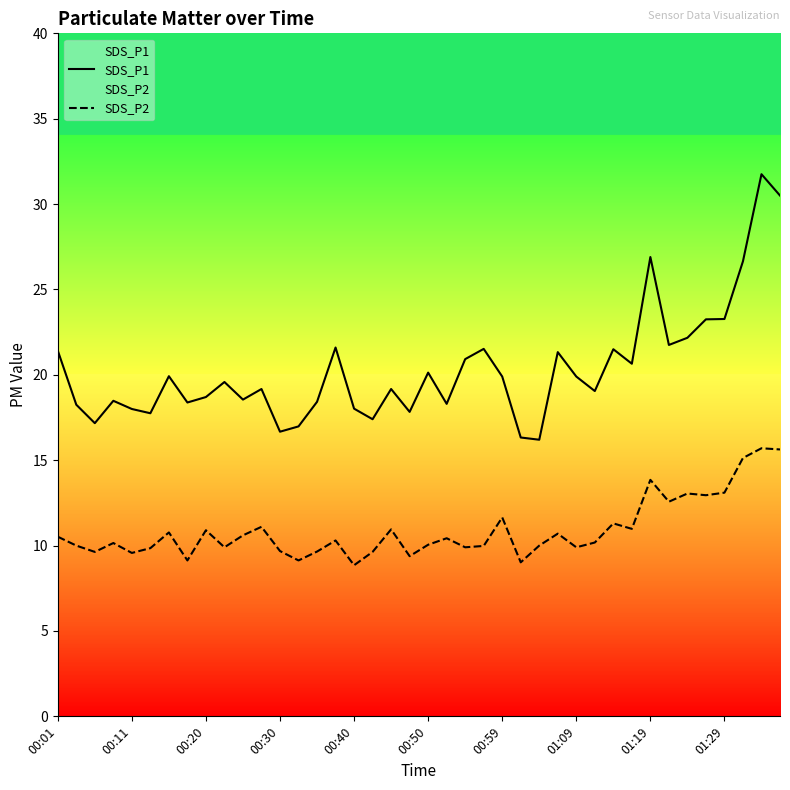

What is the value of the SDS_P2 point at the 37th from the left?

13.1